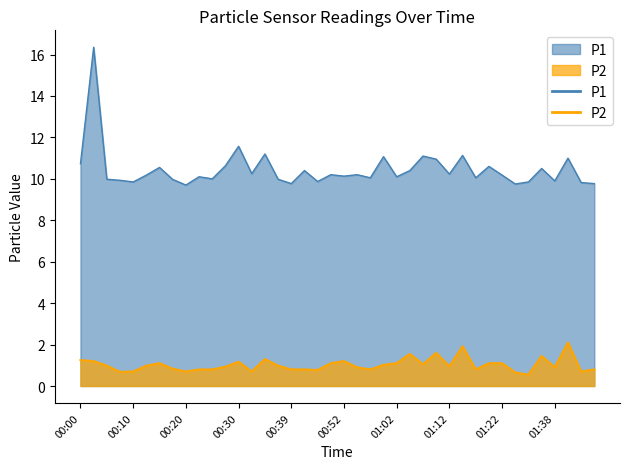

What position from the left is 00:37?

16